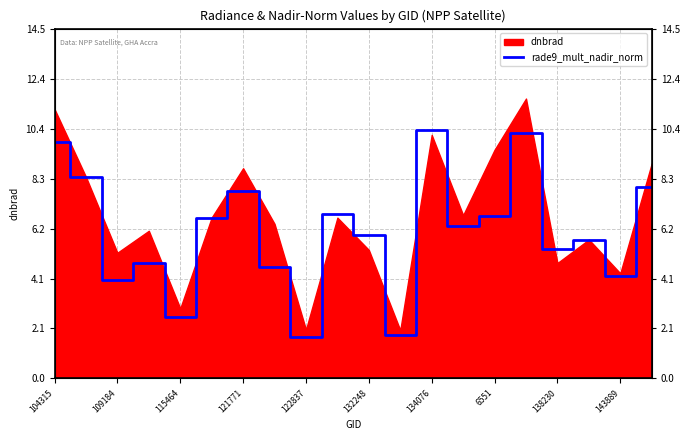

What is the sum of all values?

121.9